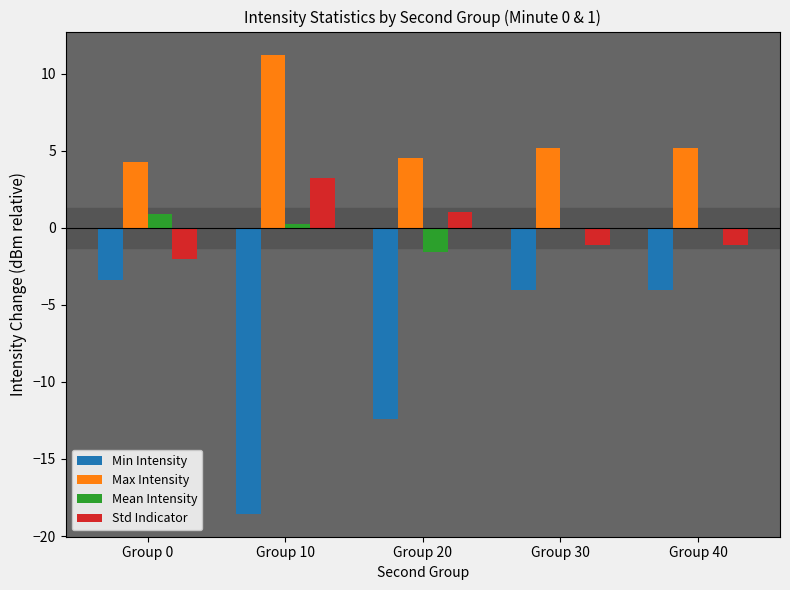

What value does the Std Indicator series have at Group 20?

1.0